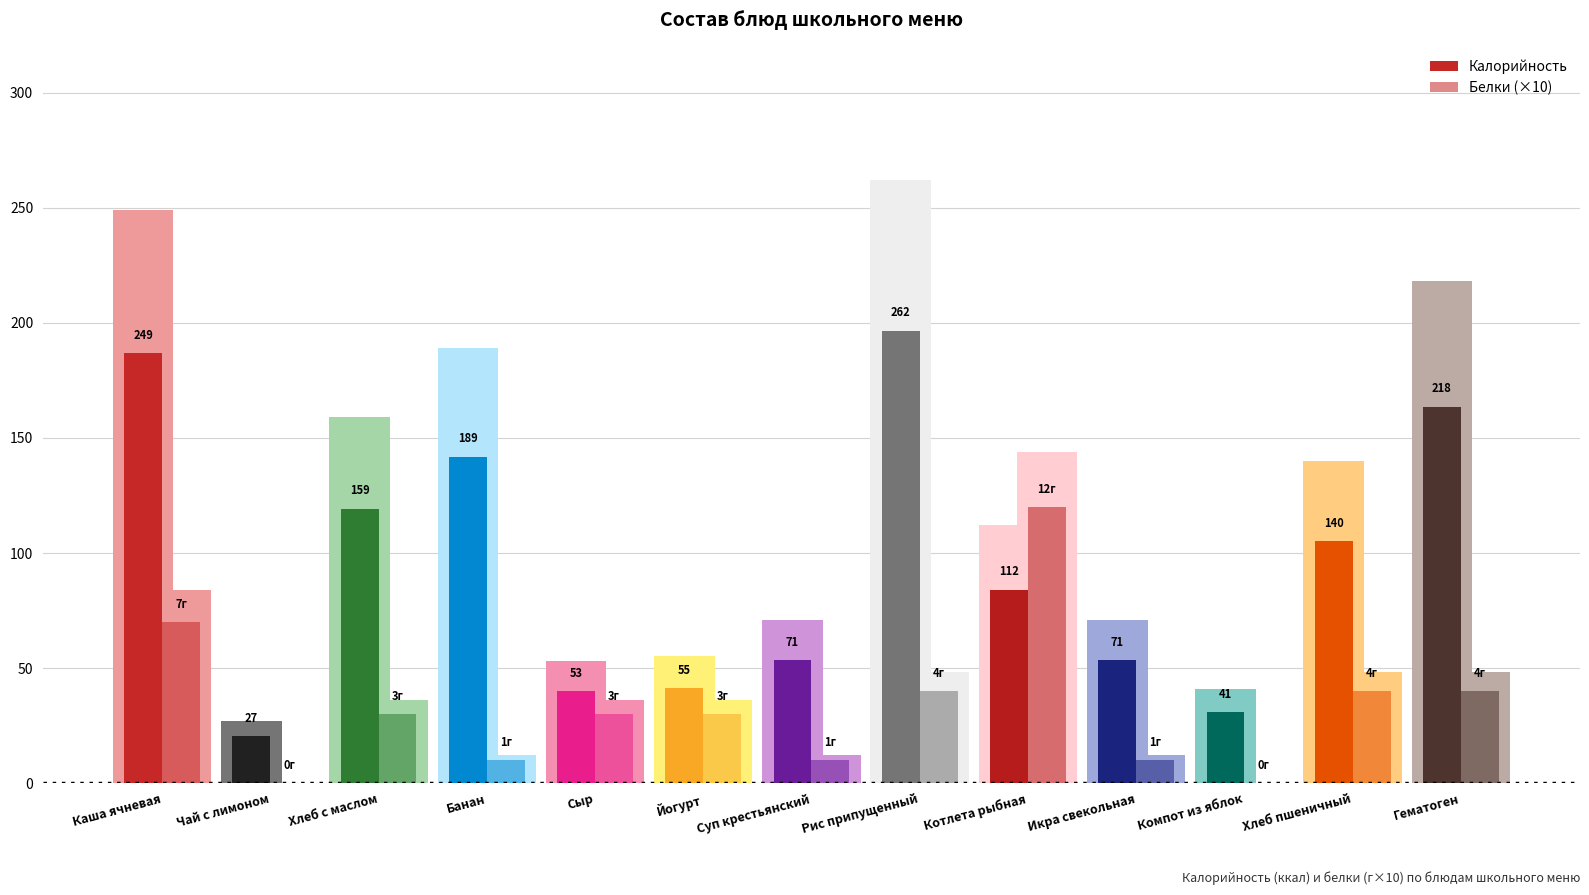

Reading right to left, extract all data points from this chart.

Калорийность: Гематоген=218	Хлеб пшеничный=140	Компот из яблок=41	Икра свекольная=71	Котлета рыбная=112	Рис припущенный=262	Суп крестьянский=71	Йогурт=55	Сыр=53	Банан=189	Хлеб с маслом=159	Чай с лимоном=27	Каша ячневая=249
Белки: Гематоген=4	Хлеб пшеничный=4	Компот из яблок=0	Икра свекольная=1	Котлета рыбная=12	Рис припущенный=4	Суп крестьянский=1	Йогурт=3	Сыр=3	Банан=1	Хлеб с маслом=3	Чай с лимоном=0	Каша ячневая=7